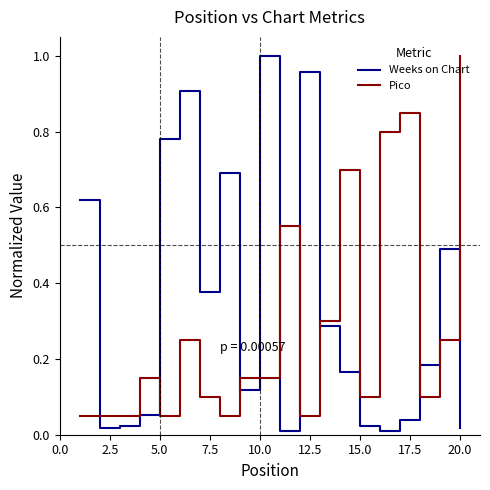

After their last crossing, which series has the higher values: Weeks on Chart or Pico?

Pico